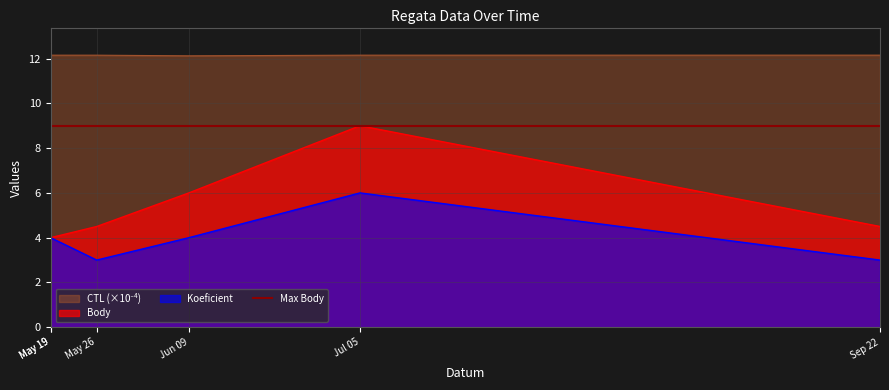

The CTL series shows 18.0 at May 19. True or false?

False